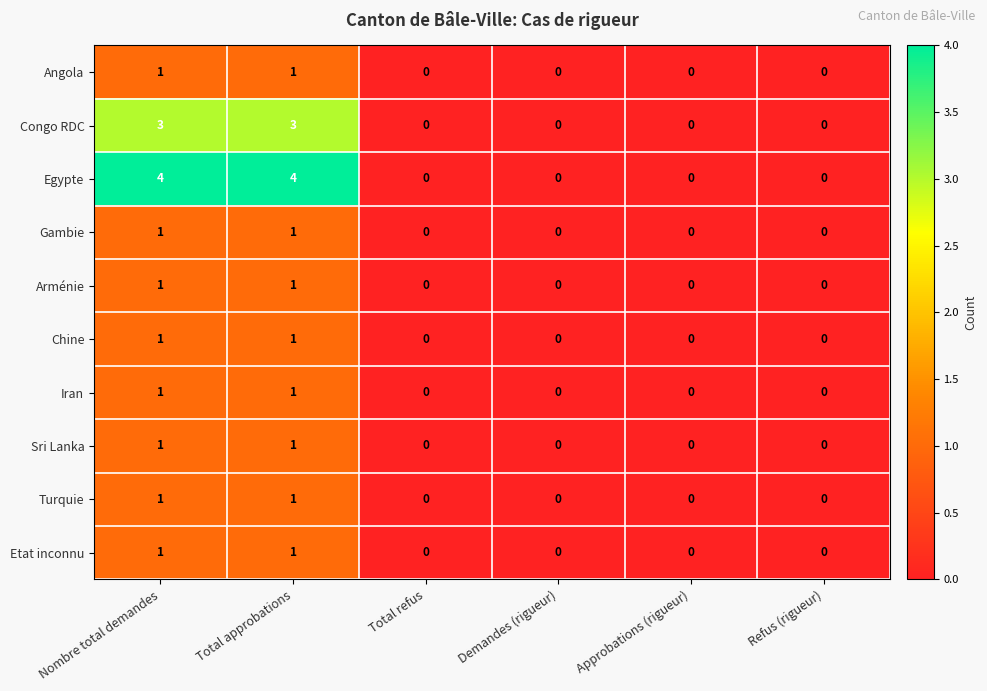

Between Total approbations and Demandes (rigueur), which series saw the biggest shift?

Egypte